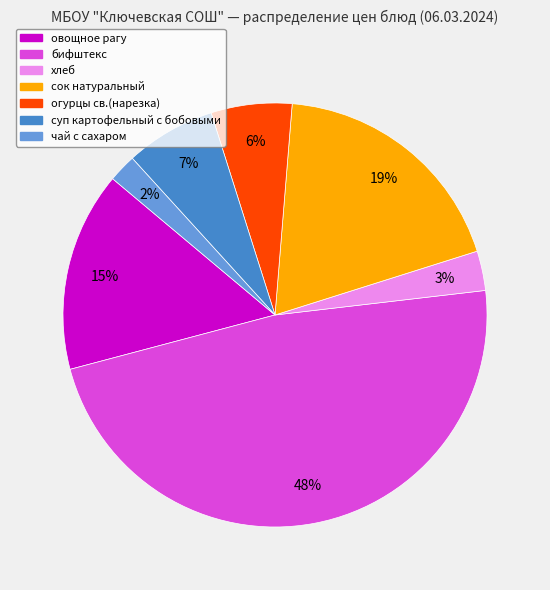

Is it true that овощное рагу is 15% of the pie?

True